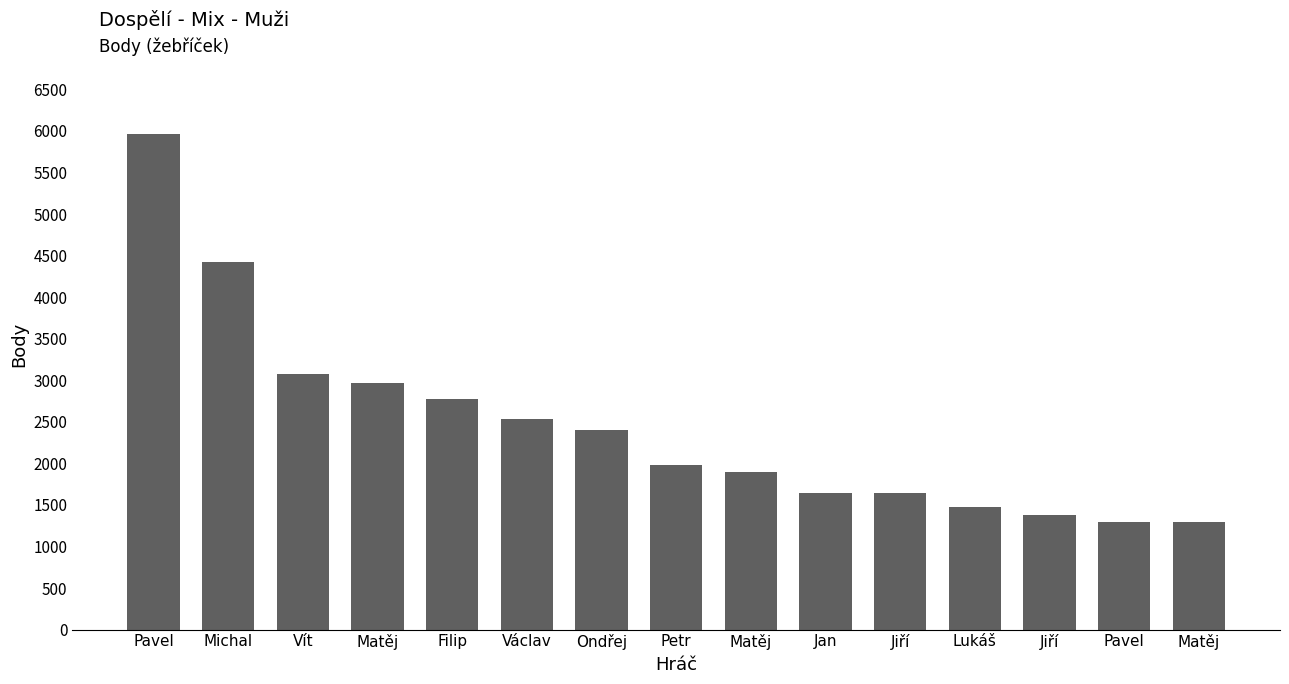

Reading left to right, list all the values displayed in this chart.

5960	4420	3080	2970	2780	2540	2400	1980	1900	1640	1640	1470	1380	1290	1290